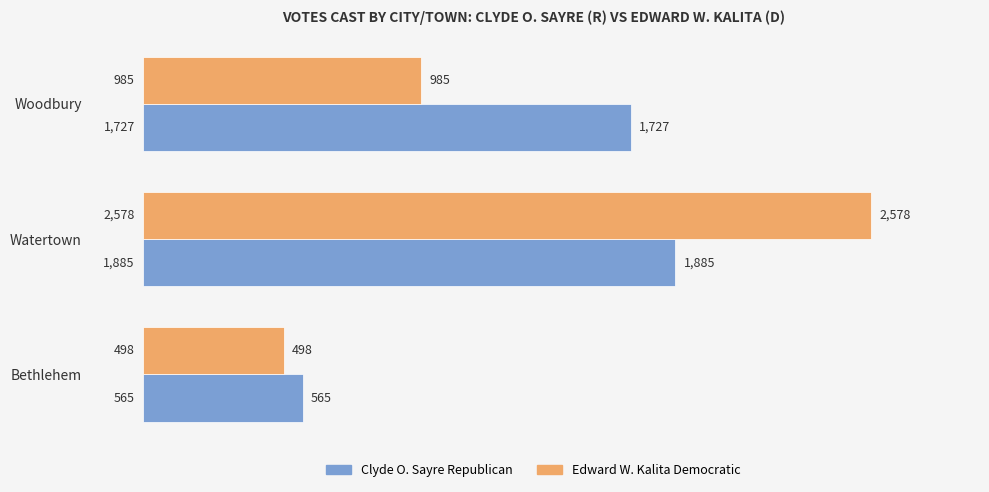

Rank the categories by Clyde O. Sayre Republican value from lowest to highest.

Bethlehem, Woodbury, Watertown